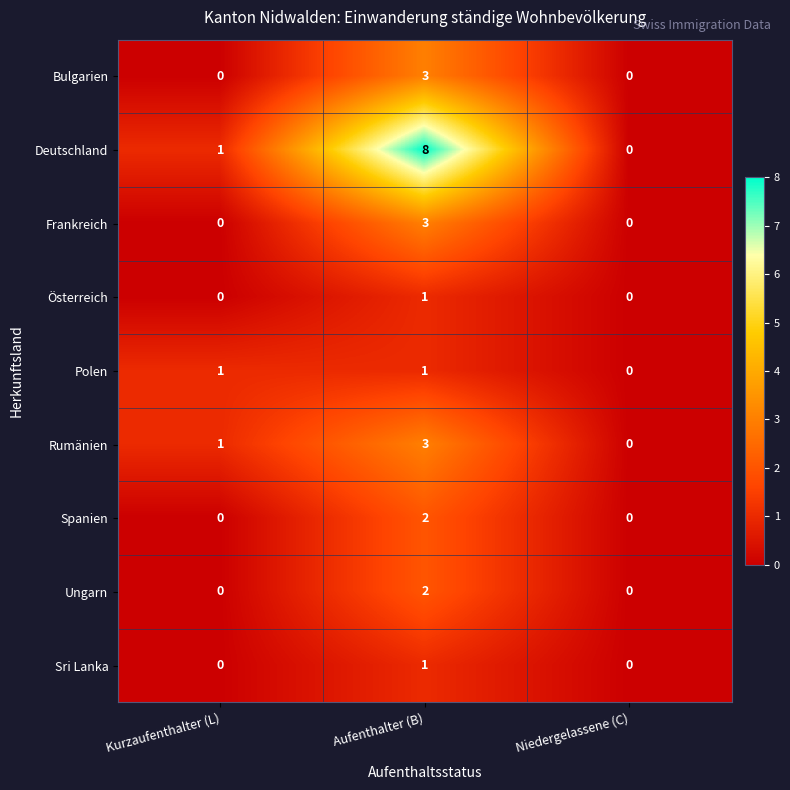

Reading left to right, list all the values displayed in this chart.

Bulgarien: Kurzaufenthalter (L)=0	Aufenthalter (B)=3	Niedergelassene (C)=0
Deutschland: Kurzaufenthalter (L)=1	Aufenthalter (B)=8	Niedergelassene (C)=0
Frankreich: Kurzaufenthalter (L)=0	Aufenthalter (B)=3	Niedergelassene (C)=0
Österreich: Kurzaufenthalter (L)=0	Aufenthalter (B)=1	Niedergelassene (C)=0
Polen: Kurzaufenthalter (L)=1	Aufenthalter (B)=1	Niedergelassene (C)=0
Rumänien: Kurzaufenthalter (L)=1	Aufenthalter (B)=3	Niedergelassene (C)=0
Spanien: Kurzaufenthalter (L)=0	Aufenthalter (B)=2	Niedergelassene (C)=0
Ungarn: Kurzaufenthalter (L)=0	Aufenthalter (B)=2	Niedergelassene (C)=0
Sri Lanka: Kurzaufenthalter (L)=0	Aufenthalter (B)=1	Niedergelassene (C)=0